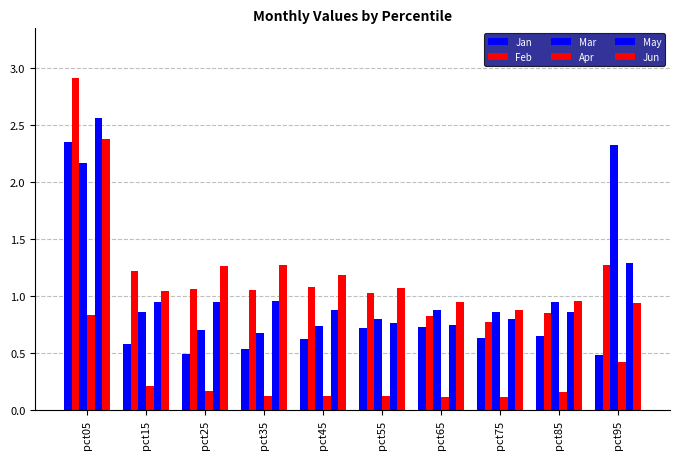

Which series changed the most between pct65 and pct85?

May